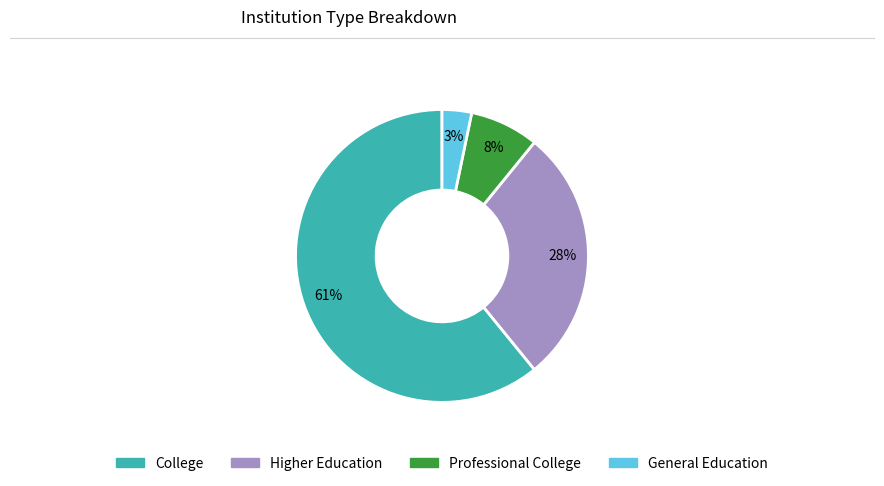

To the nearest percent, what is the difference between the largest and smallest slice percentages?

58%